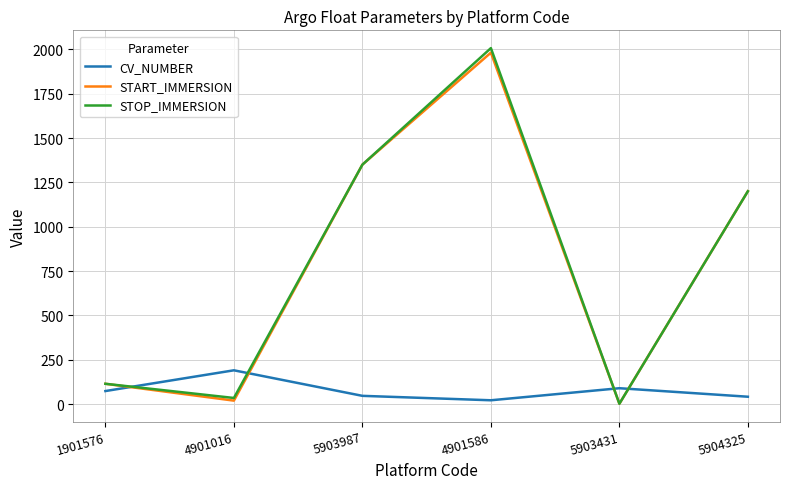

In CV_NUMBER, how many points are higher than both neighbors (excluding endpoints)?

2